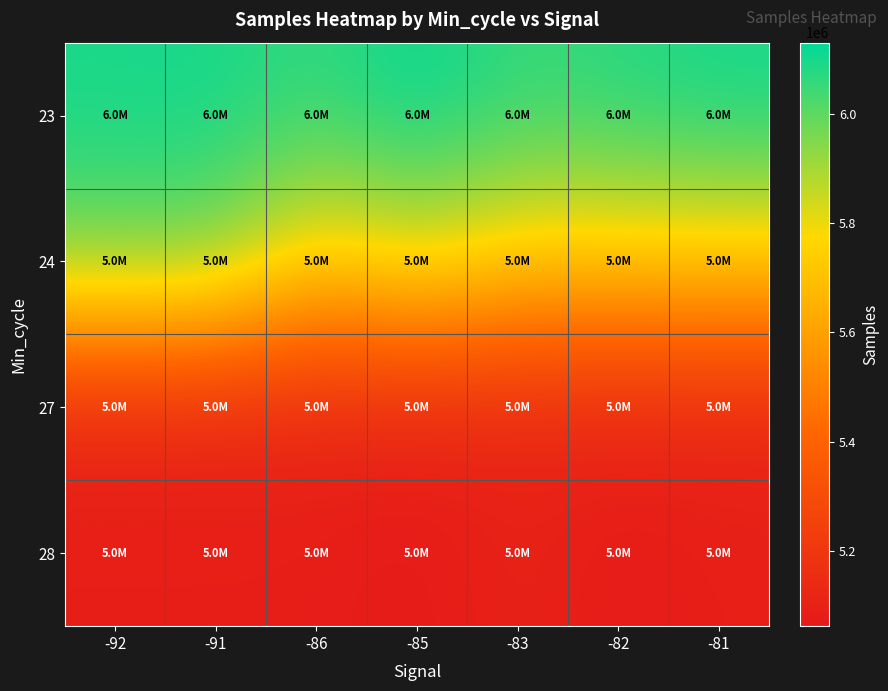

How many categories are shown in the chart?

7